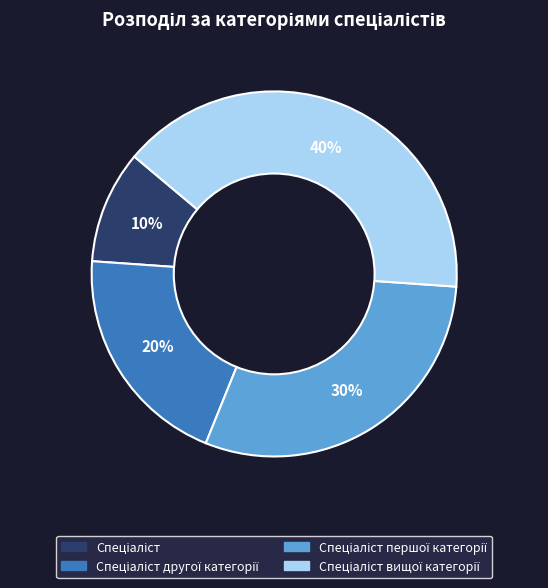

Count the number of slices in the pie.

4